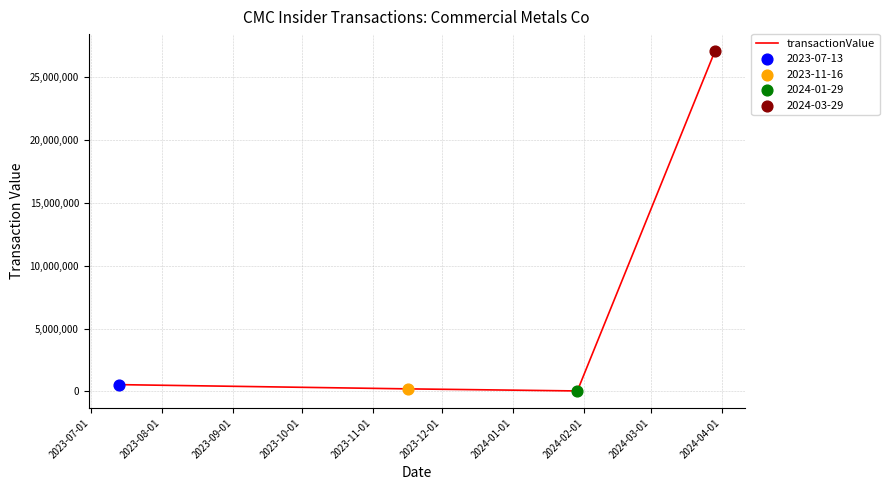

What is the greatest value displayed?

27067634